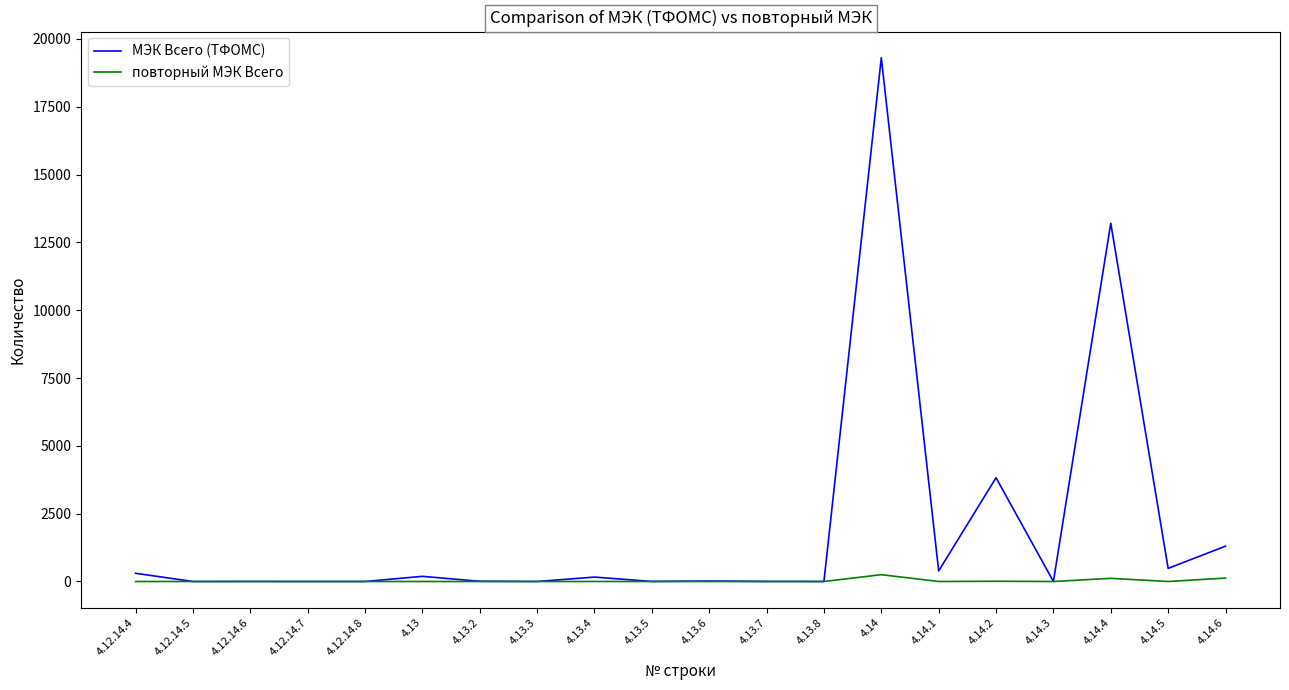

What is the maximum value shown in the chart?

19309